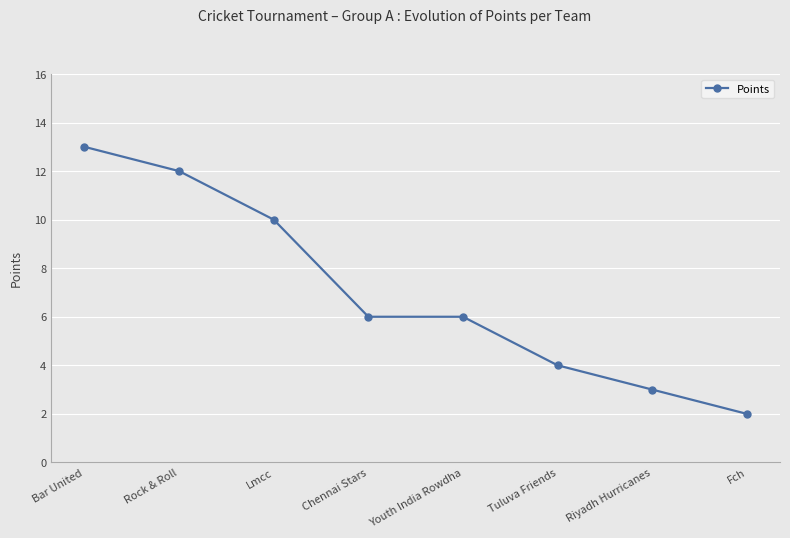

Does the chart display data point markers on the line(s)?

Yes